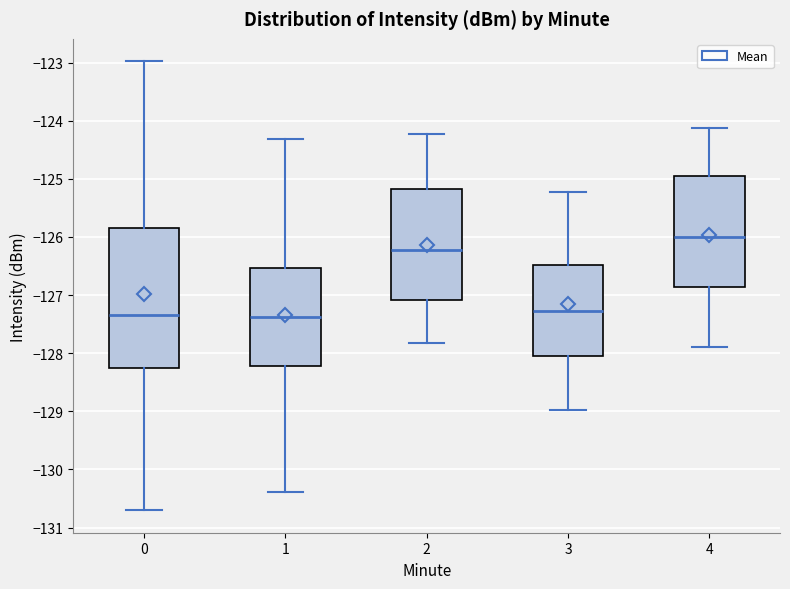

Reading left to right, transcribe this box plot: for each box, give where its median line is, the range the box spans, and where its two whiskers end, as read against the y-axis. The values are not printed on the chart, so give them approximately, as read against the axis.

0: median -127.3, box -128.3 to -125.9, whiskers -130.7 to -123.0
1: median -127.4, box -128.2 to -126.5, whiskers -130.4 to -124.3
2: median -126.2, box -127.1 to -125.2, whiskers -127.8 to -124.2
3: median -127.3, box -128.1 to -126.5, whiskers -129.0 to -125.2
4: median -126.0, box -126.9 to -124.9, whiskers -127.9 to -124.1